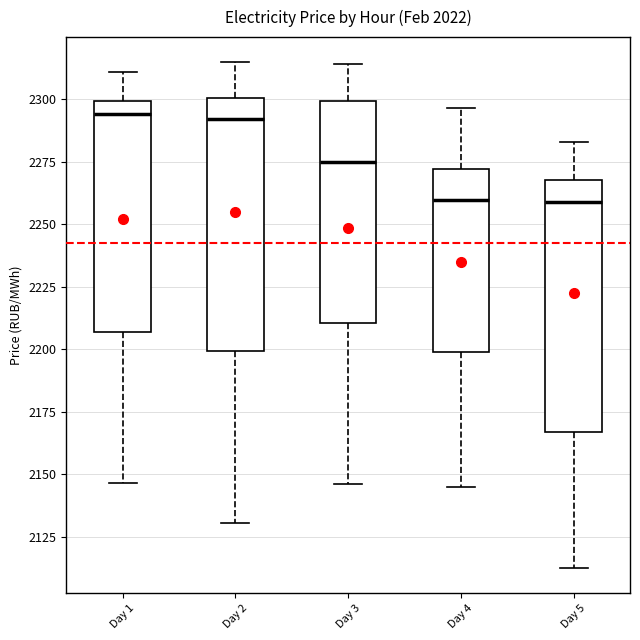

Reading left to right, read every box against the y-axis: the position of its median line, the range the box covers, and the ends of its whiskers. The values are not printed on the chart, so give them approximately, as read against the axis.

Day 1: median 2295, box 2205 to 2300, whiskers 2145 to 2310
Day 2: median 2290, box 2200 to 2300, whiskers 2130 to 2315
Day 3: median 2275, box 2210 to 2300, whiskers 2145 to 2315
Day 4: median 2260, box 2200 to 2270, whiskers 2145 to 2295
Day 5: median 2260, box 2165 to 2270, whiskers 2115 to 2285